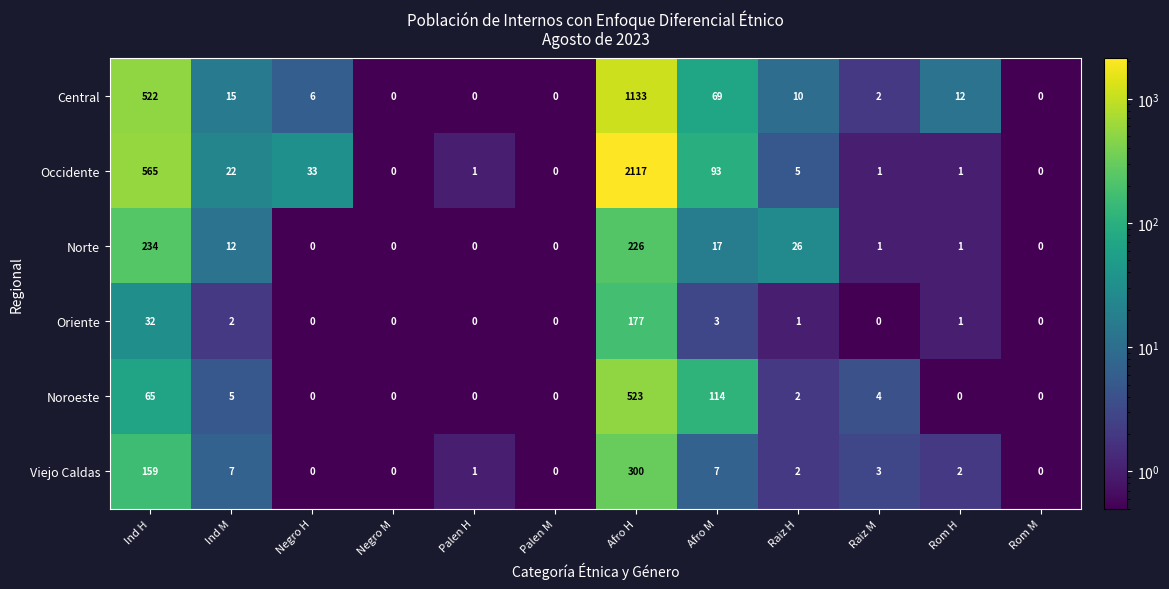

Which category has the highest value across all series?

Afro H